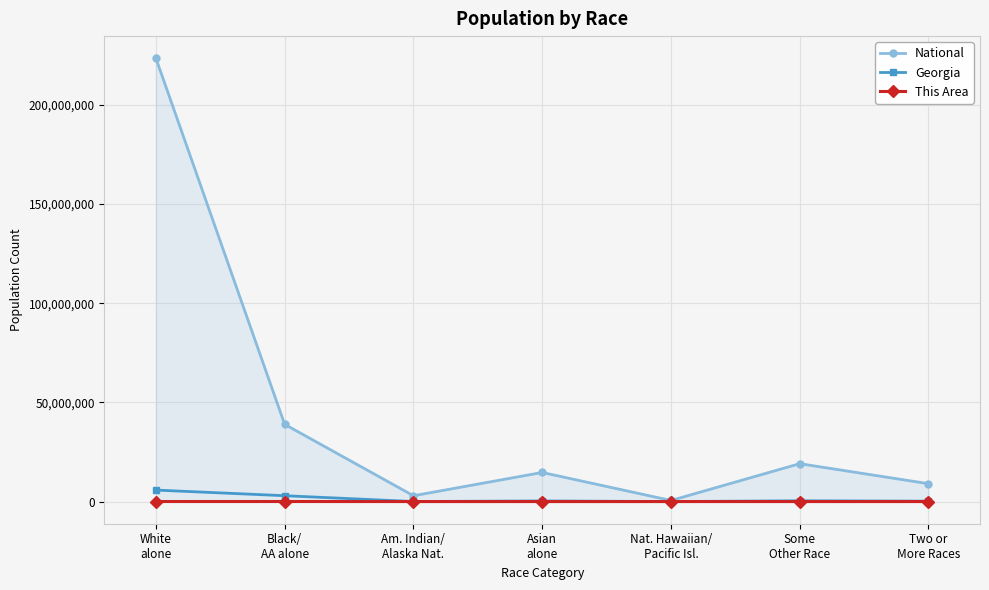

Which series has the widest spread of values?

National